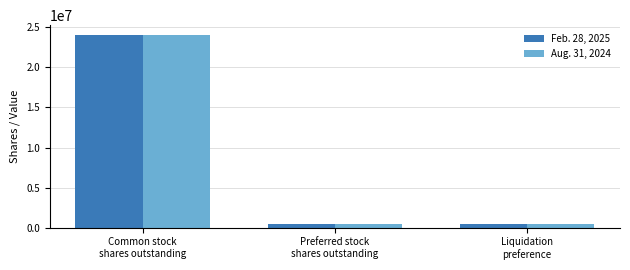

List the series in order of their peak value, lowest first.

Aug. 31, 2024, Feb. 28, 2025